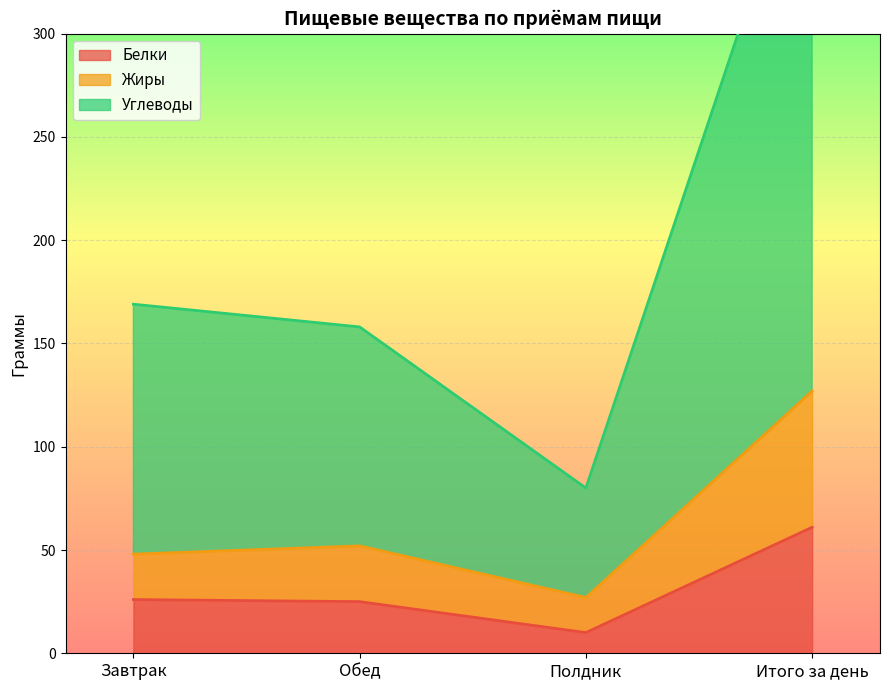

What is the sum of the Белки values at Обед and Полдник?

35